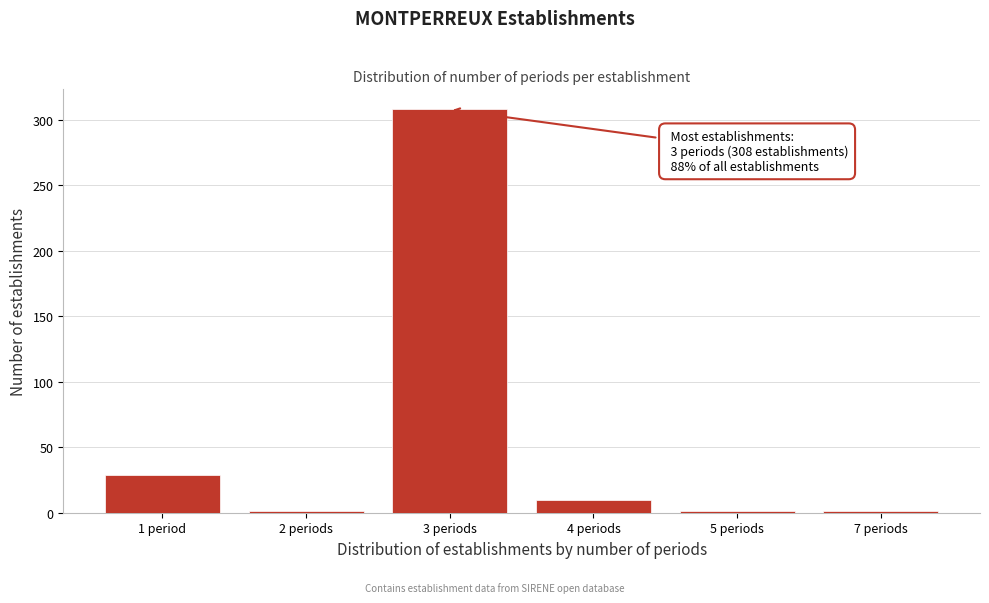

Reading left to right, list all the values displayed in this chart.

29	1	308	10	1	1